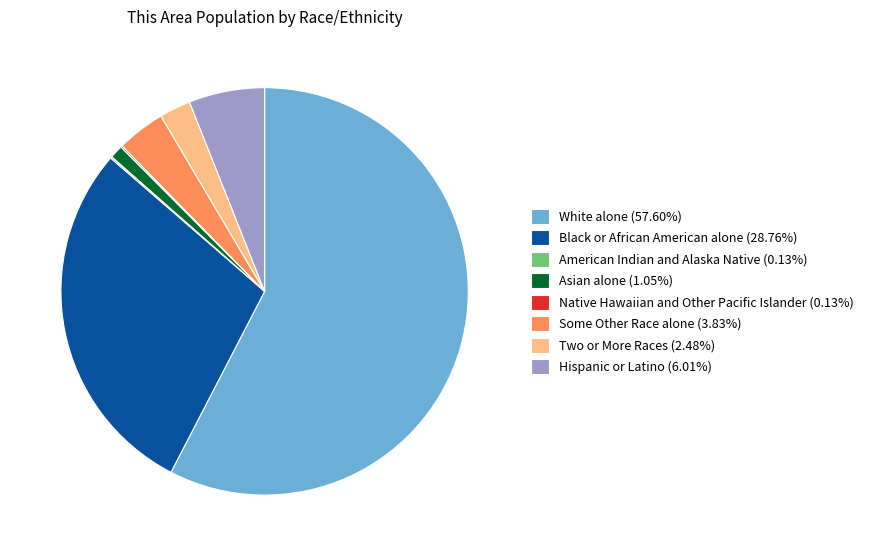

What is the ratio of the value at Some Other Race alone (3.83%) to the value at Asian alone (1.05%)?

3.7